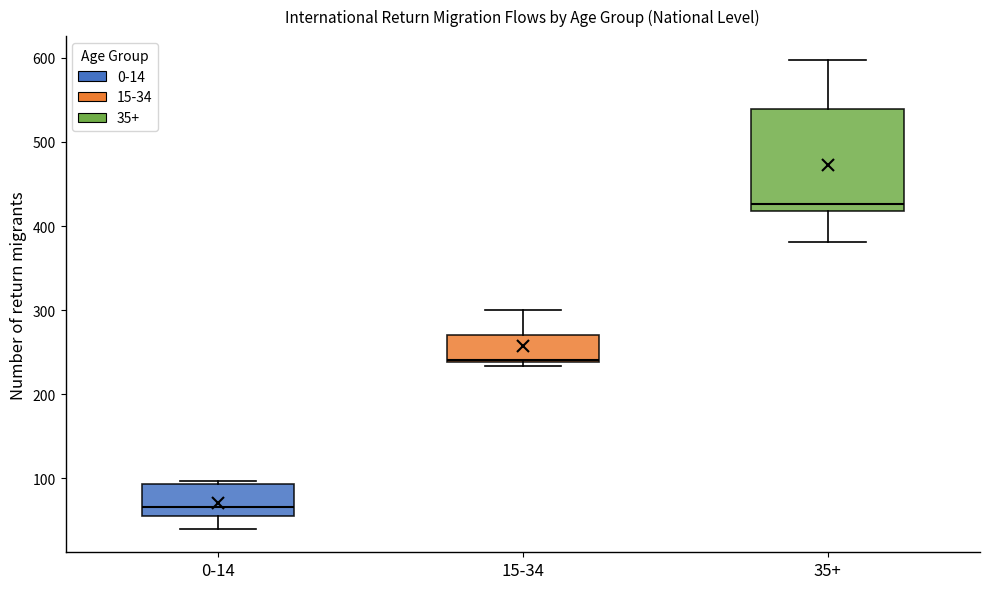

Reading left to right, read every box against the y-axis: the position of its median line, the range the box covers, and the ends of its whiskers. The values are not printed on the chart, so give them approximately, as read against the axis.

0-14: median 70, box 60 to 90, whiskers 40 to 100
15-34: median 240, box 240 to 270, whiskers 230 to 300
35+: median 430, box 420 to 540, whiskers 380 to 600